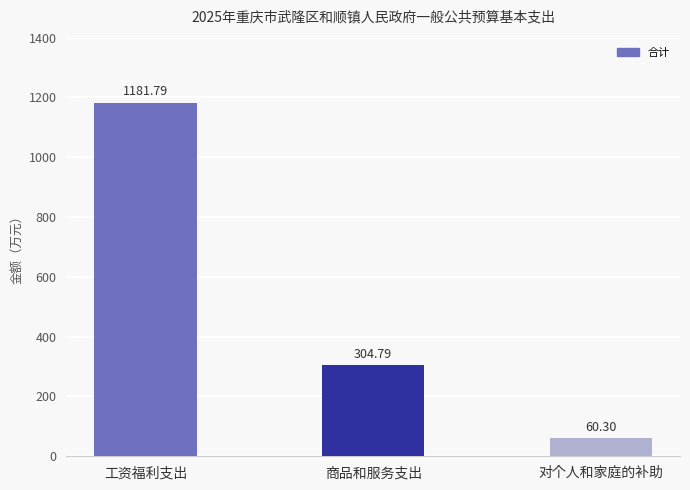

How many data points are above 304?

2